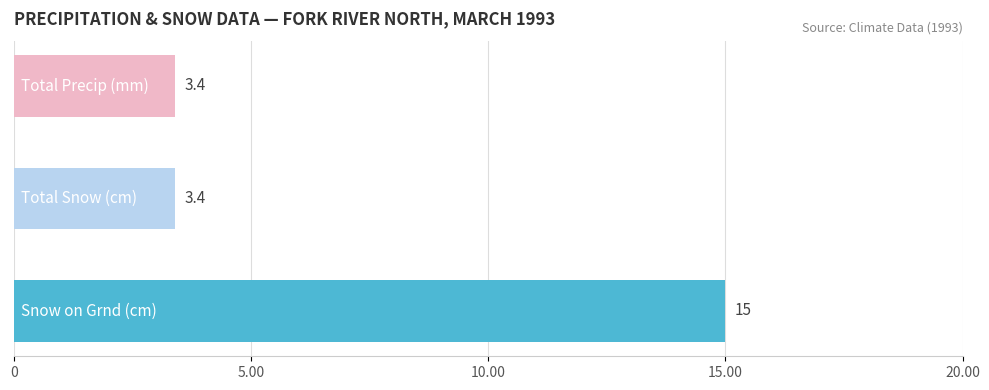

Reading bottom to top, what are all the values shown in this chart?

15.0	3.4	3.4